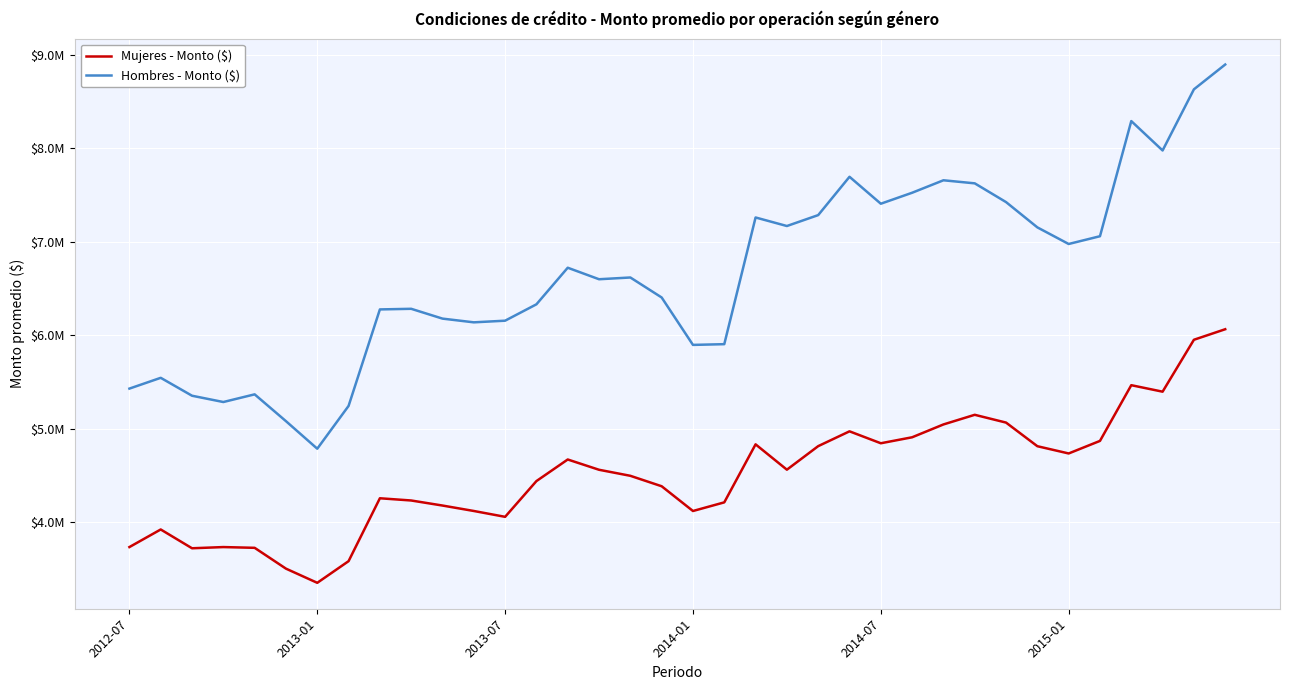

Does the chart display data point markers on the line(s)?

No